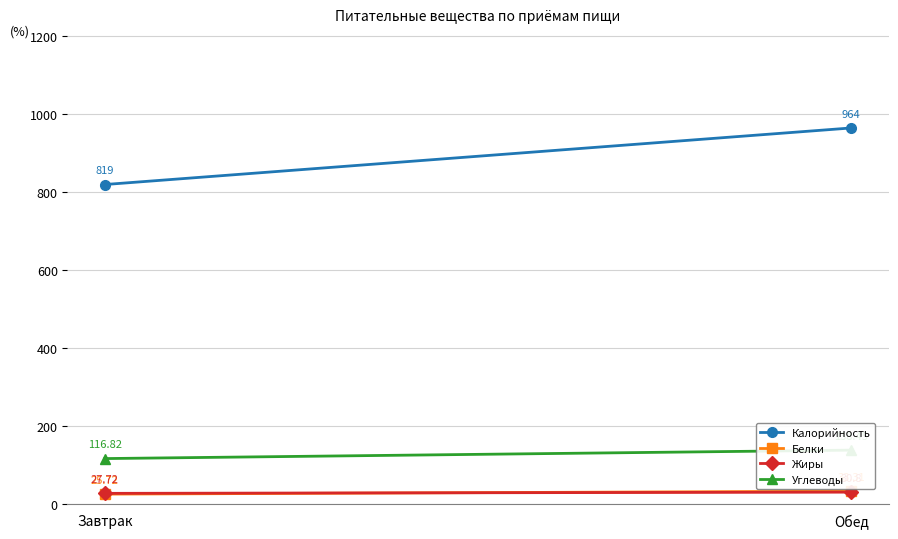

What is the total value across all series at Завтрак?

989.3